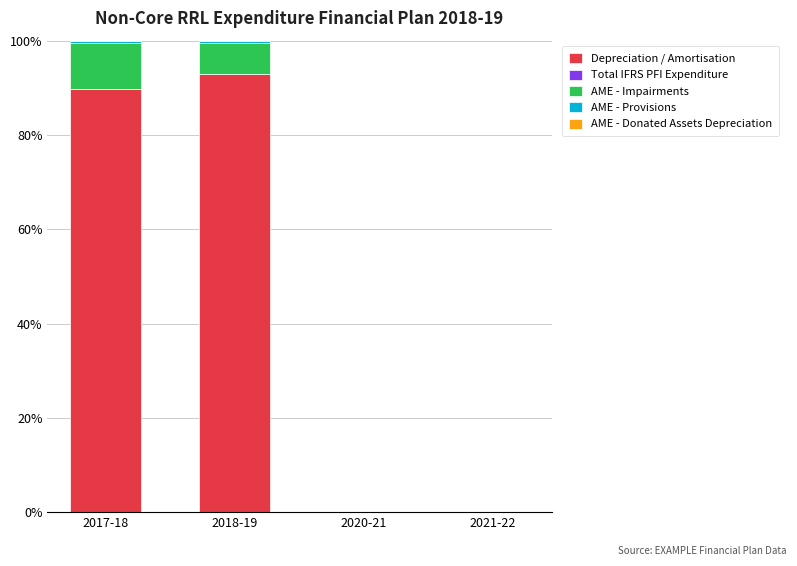

How many values in the Depreciation / Amortisation series exceed 89?

2